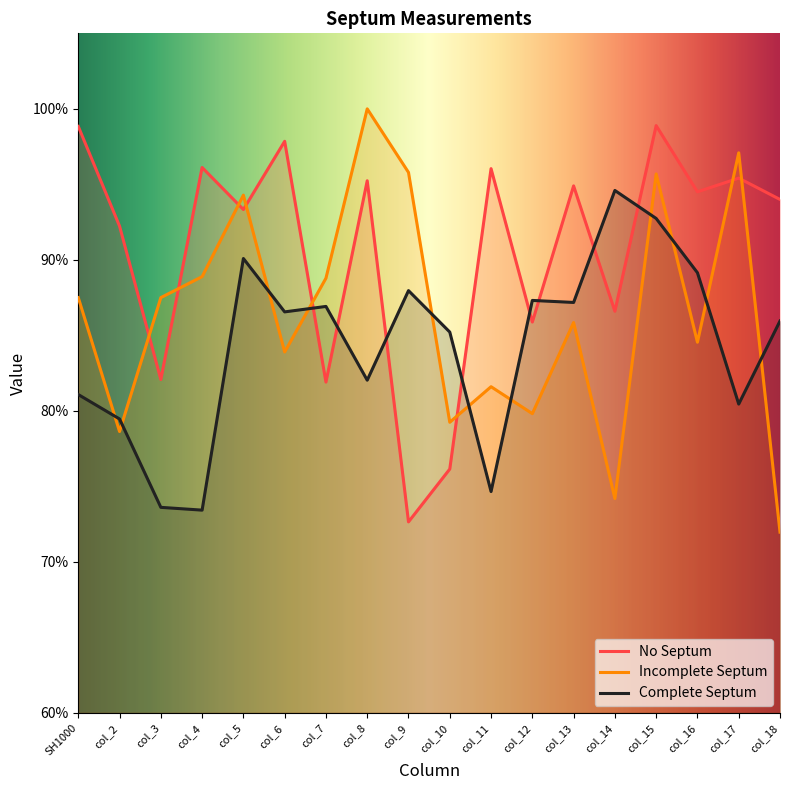

What is the difference between the second highest and second lowest values in the Complete Septum series?

0.2